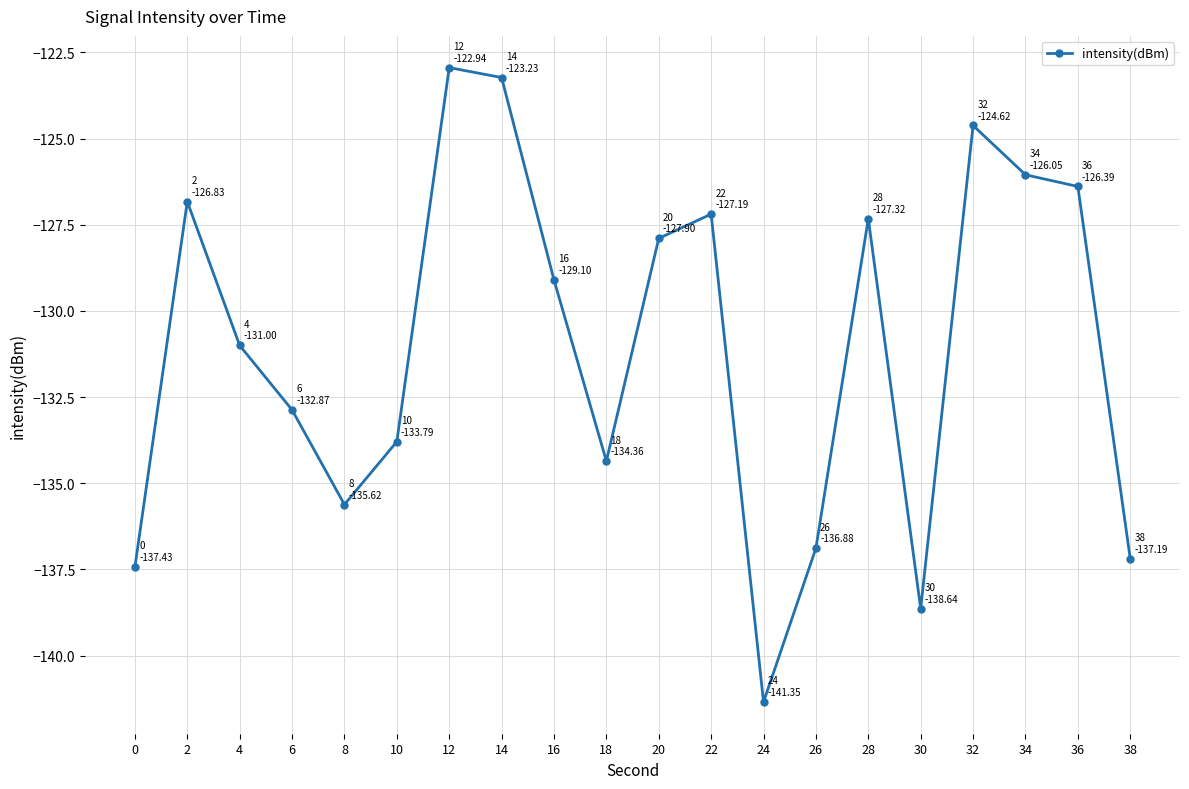

The value at 28 is -65.0. True or false?

False